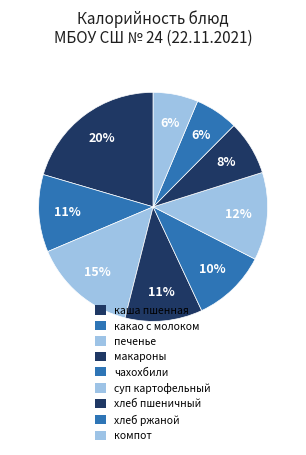

What is the smallest slice in the pie chart?

хлеб ржаной